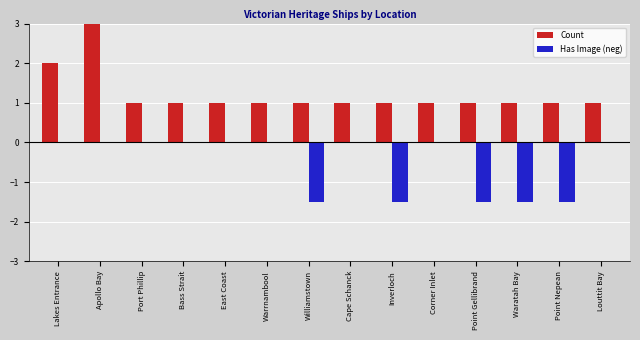

Are the bars horizontal?

No